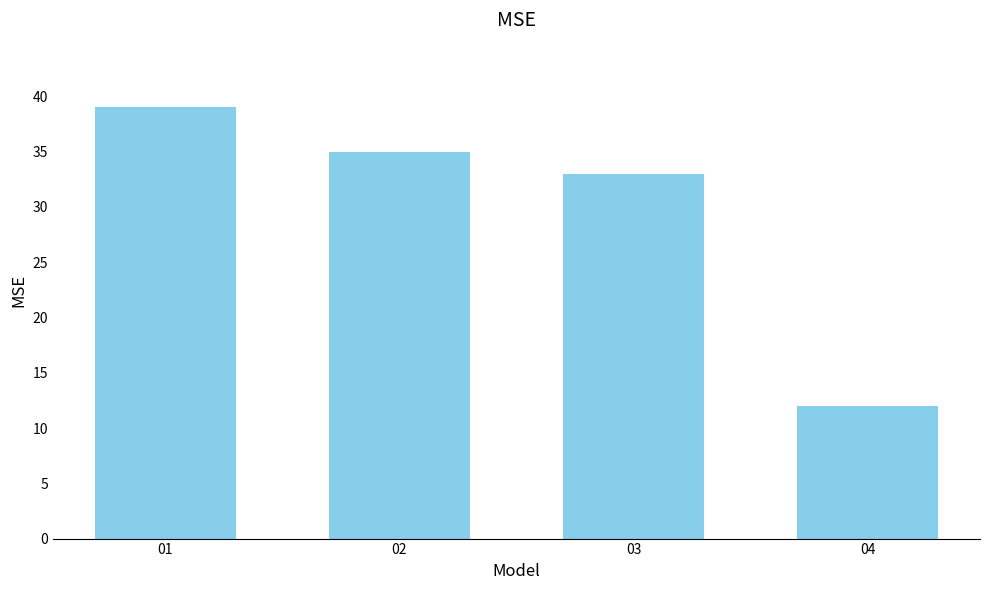

The chart shows a value of 6 at 04. True or false?

False